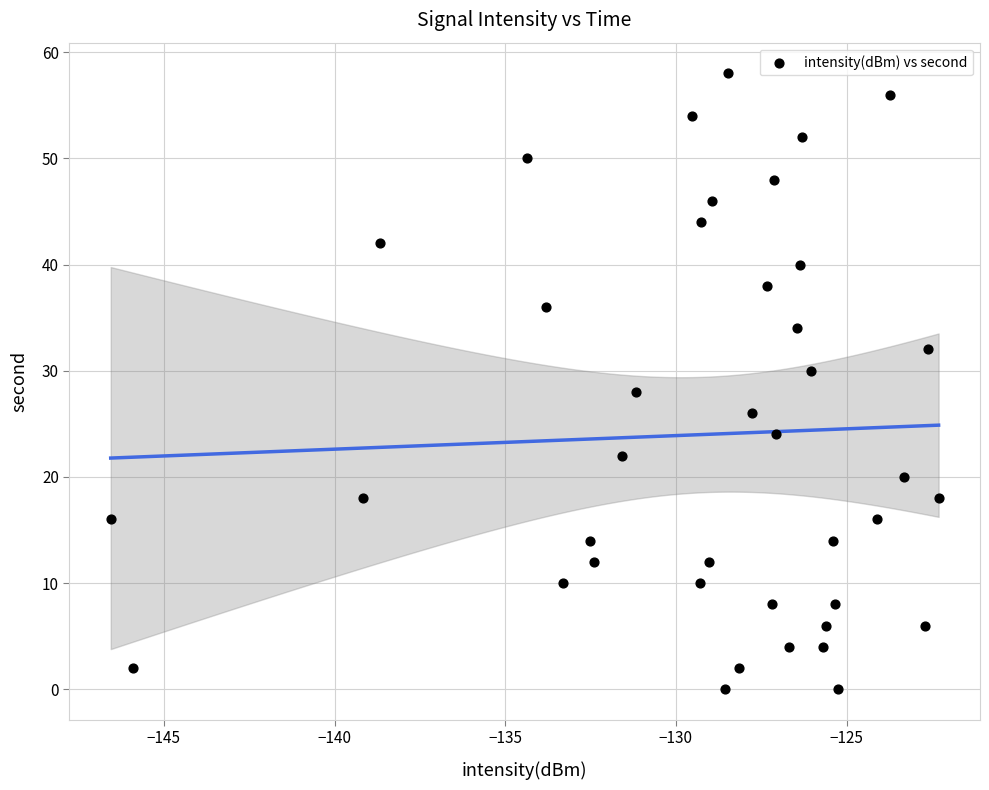

What is the range of Y values (max minus min)?

58